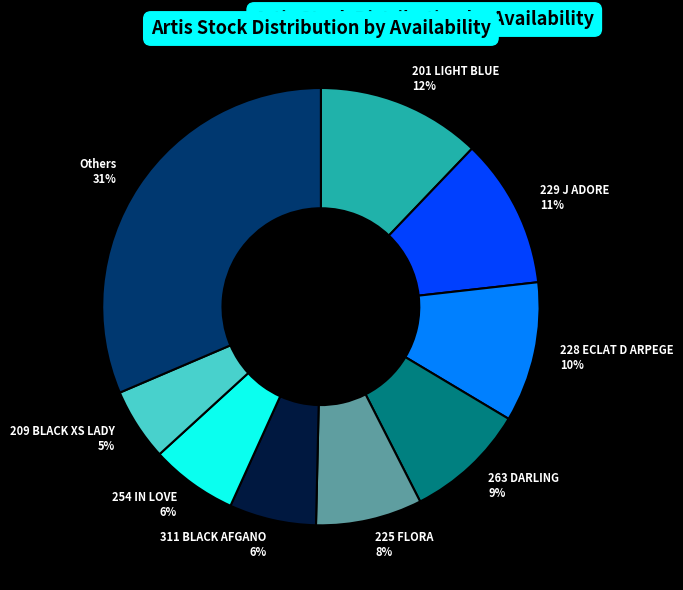

Does any single category account for the majority?

No